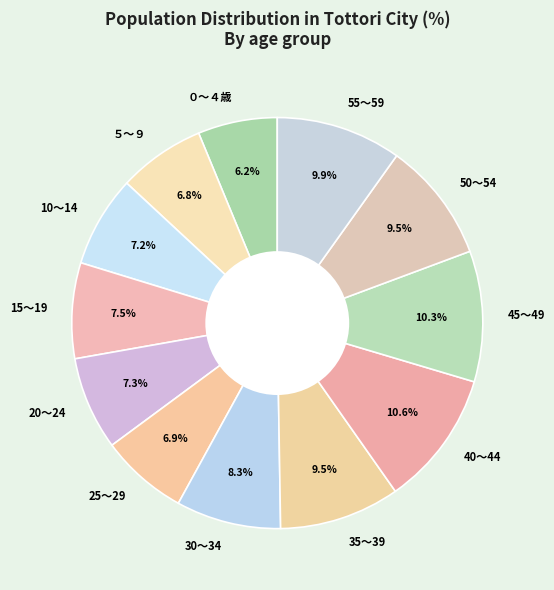

Does any single category account for the majority?

No